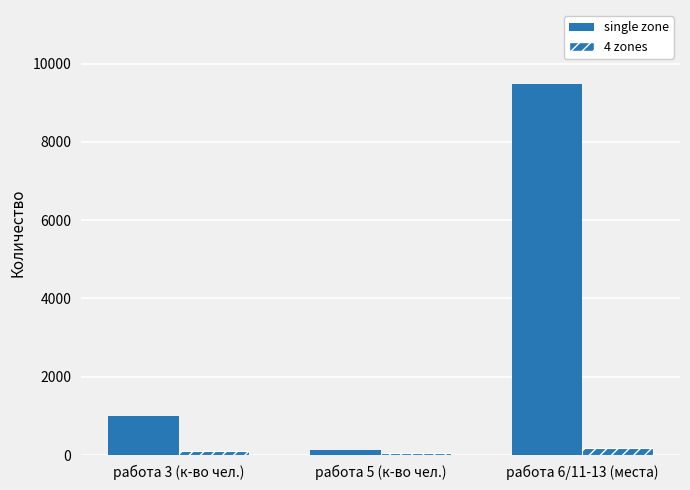

How many groups of bars are there?

3